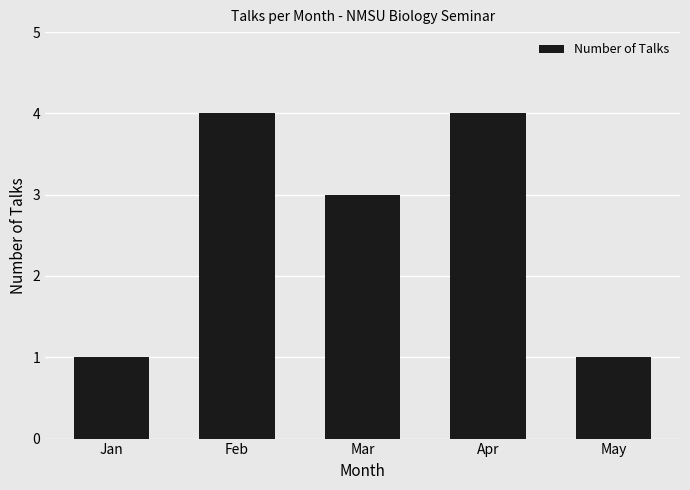

Reading left to right, extract all data points from this chart.

Jan=1	Feb=4	Mar=3	Apr=4	May=1